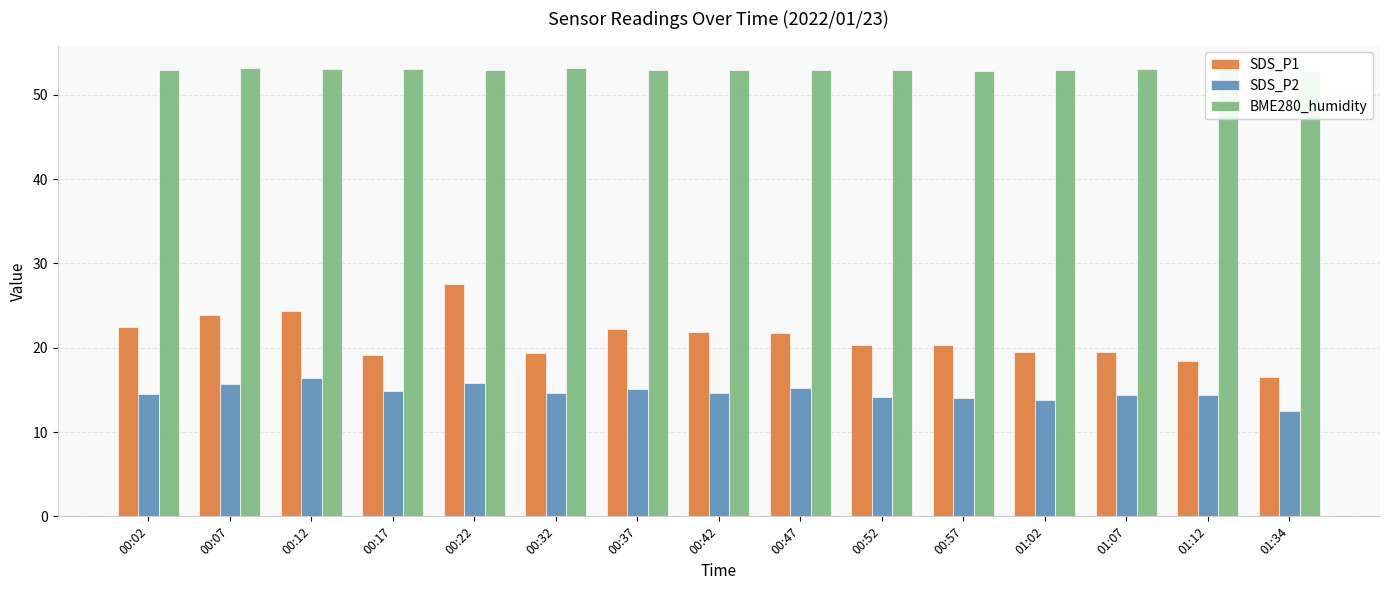

Reading right to left, what are all the values shown in this chart?

SDS_P1: 16.5	18.4	19.5	19.4	20.4	20.3	21.7	21.8	22.2	19.3	27.6	19.1	24.4	23.9	22.4
SDS_P2: 12.6	14.4	14.4	13.8	14.1	14.2	15.2	14.7	15.1	14.6	15.8	14.8	16.4	15.7	14.5
BME280_humidity: 52.8	53.2	53.0	52.9	52.8	52.9	53.0	52.9	52.9	53.1	53.0	53.1	53.0	53.2	53.0